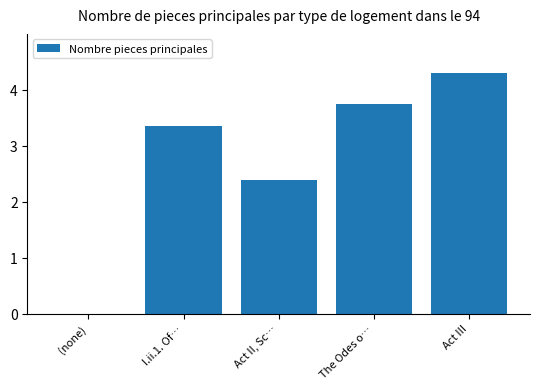

The value at I.ii.1. Of… is 2.1. True or false?

False